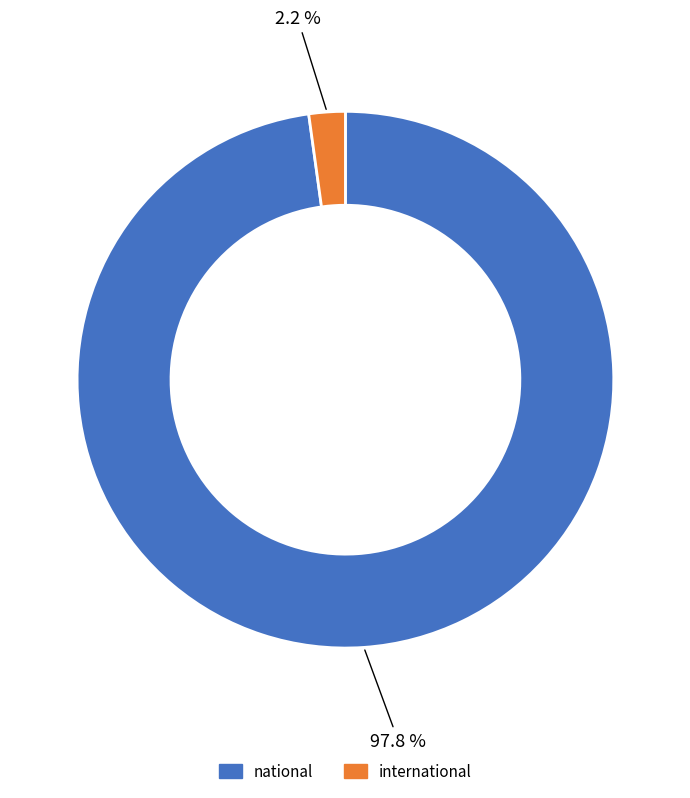

Between international and national, which is larger?

national